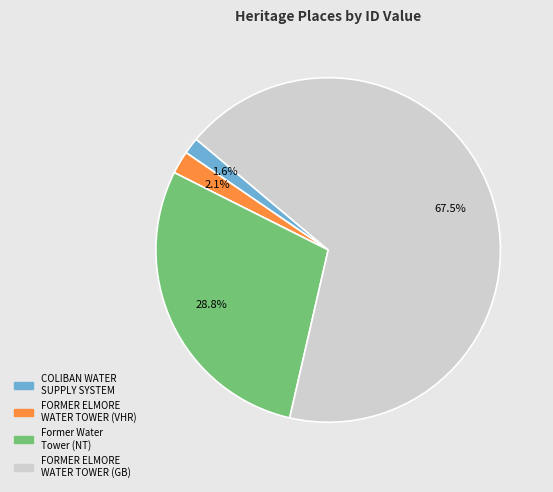

To the nearest percent, what is the difference between the largest and smallest slice percentages?

66%